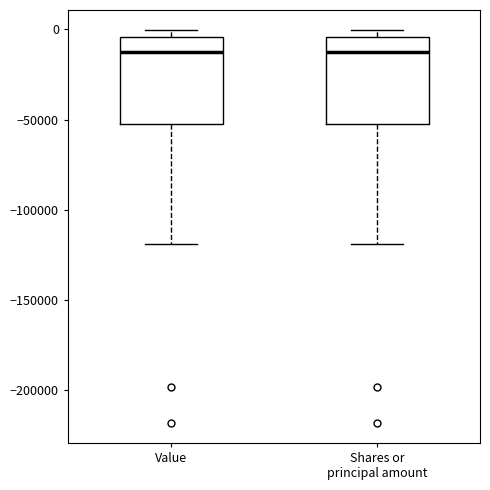

Reading left to right, read every box against the y-axis: the position of its median line, the range the box covers, and the ends of its whiskers. The values are not printed on the chart, so give them approximately, as read against the axis.

Value: median -10000, box -50000 to -5000, whiskers -120000 to 0
Shares or principal amount: median -10000, box -50000 to -5000, whiskers -120000 to 0